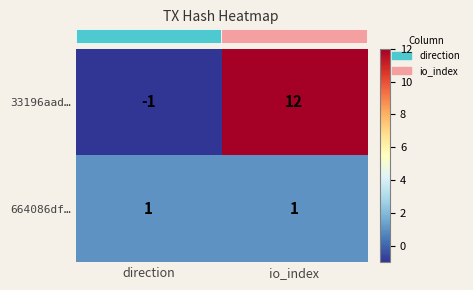

The 33196aad… series shows 0 at direction. True or false?

False